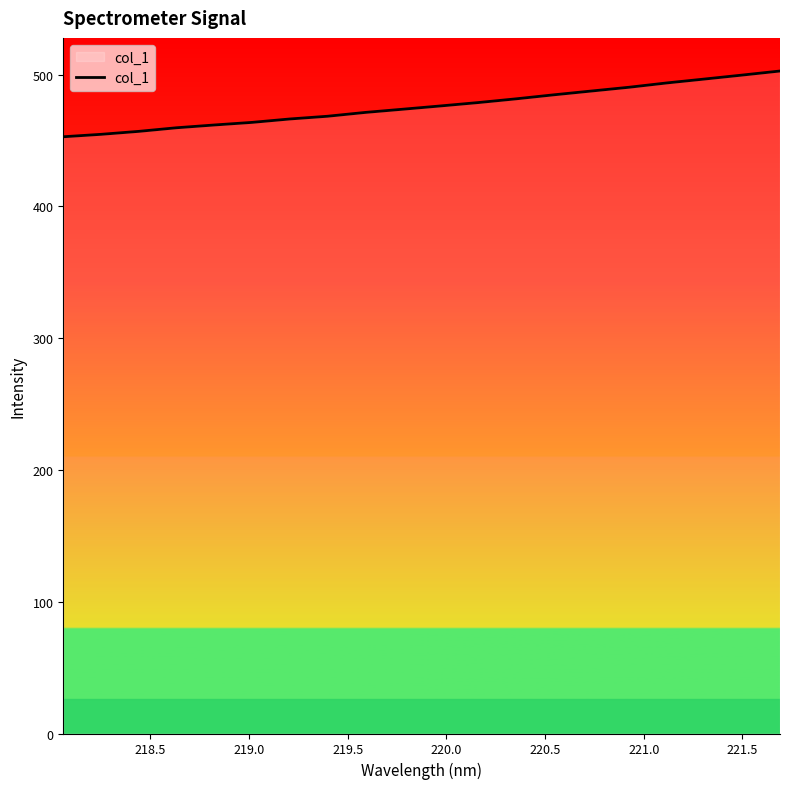

What is the difference between the maximum and minimum values?

49.9